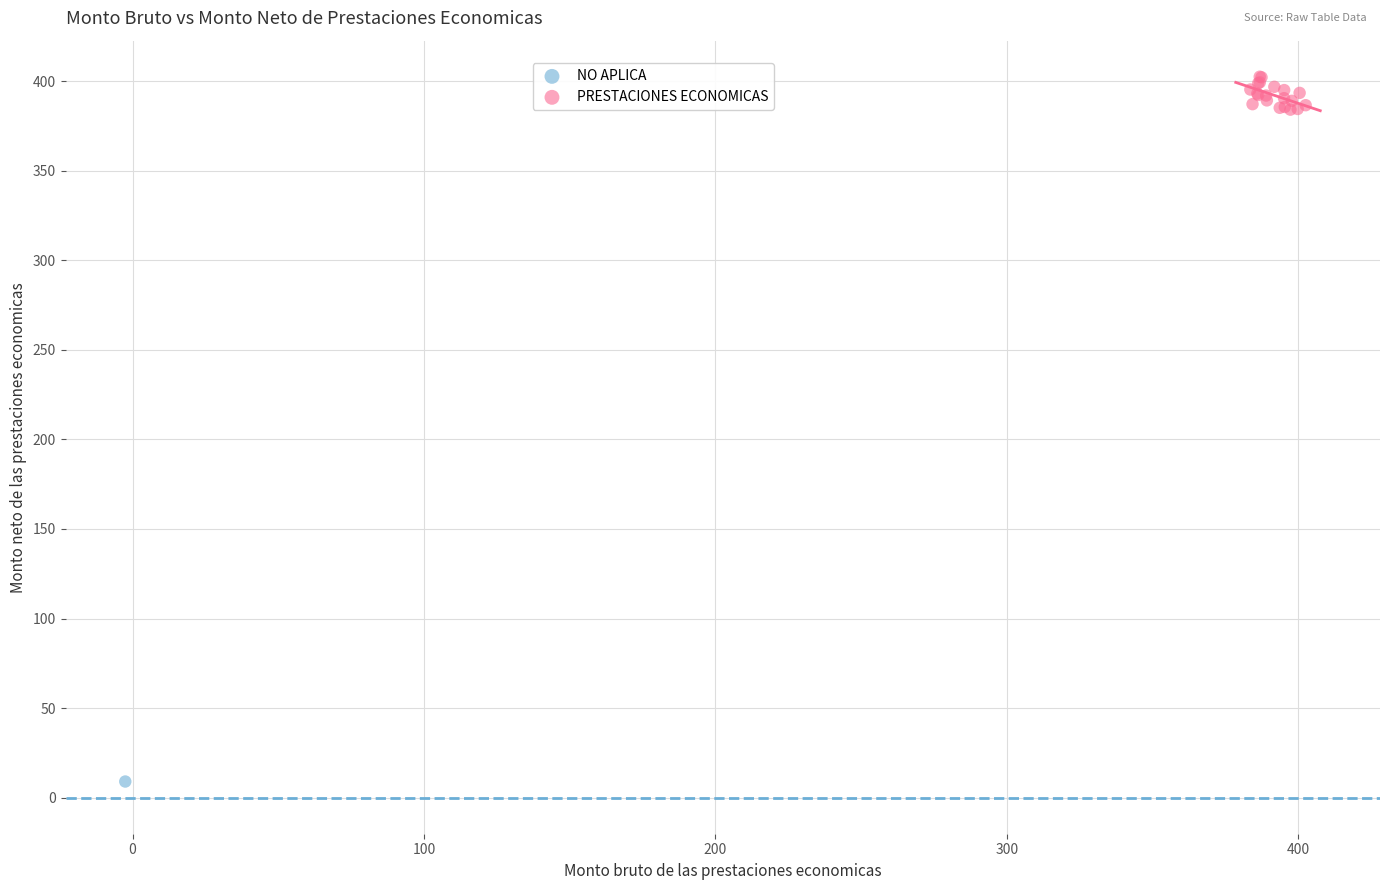

What are all the series names shown in the legend?

NO APLICA, PRESTACIONES ECONOMICAS